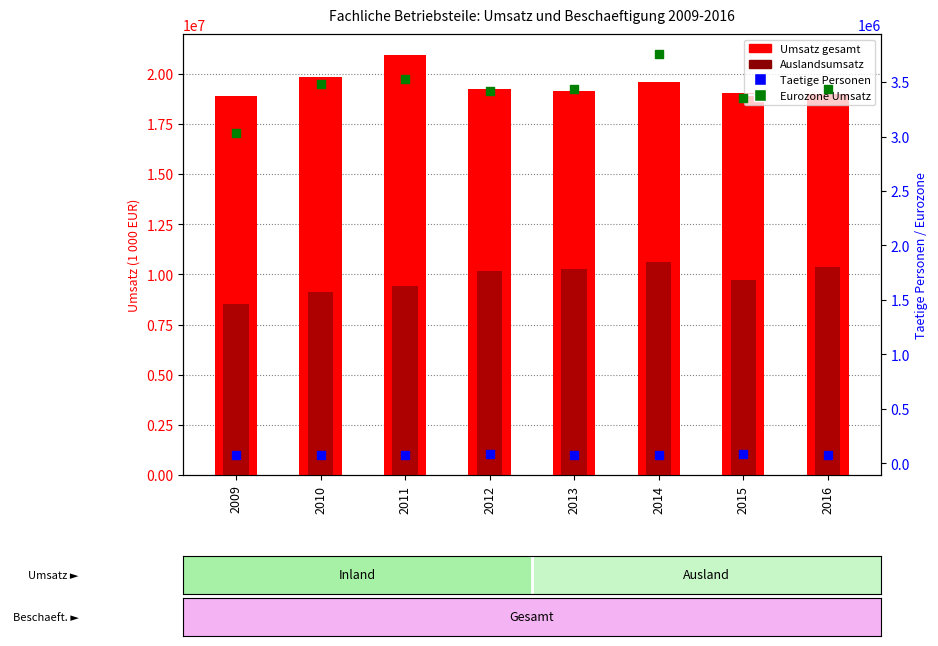

At which category is the sum across all series the highest?

2014